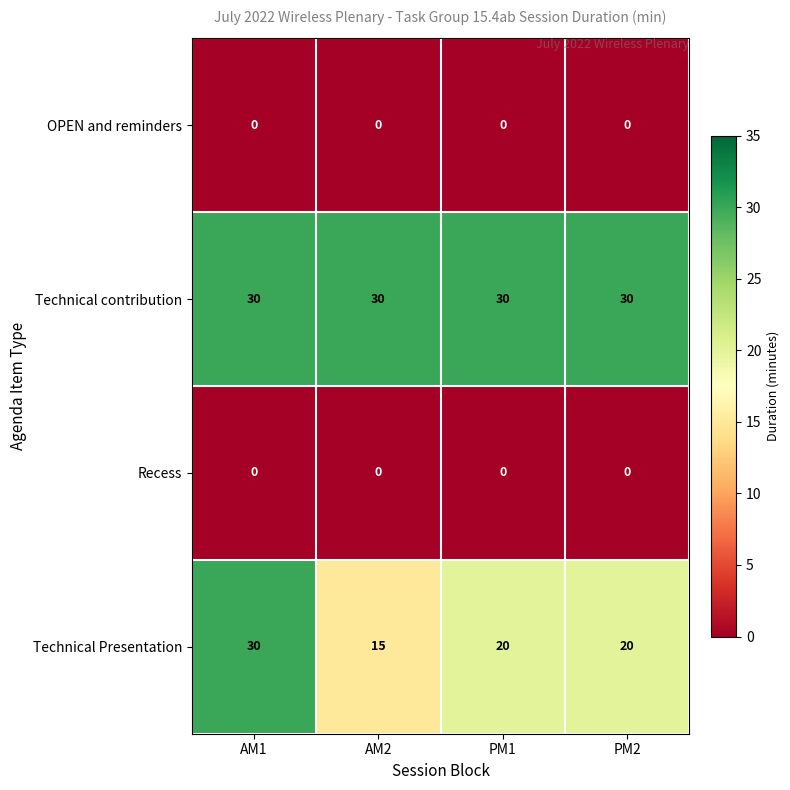

Which series has the largest total across all categories?

Technical contribution